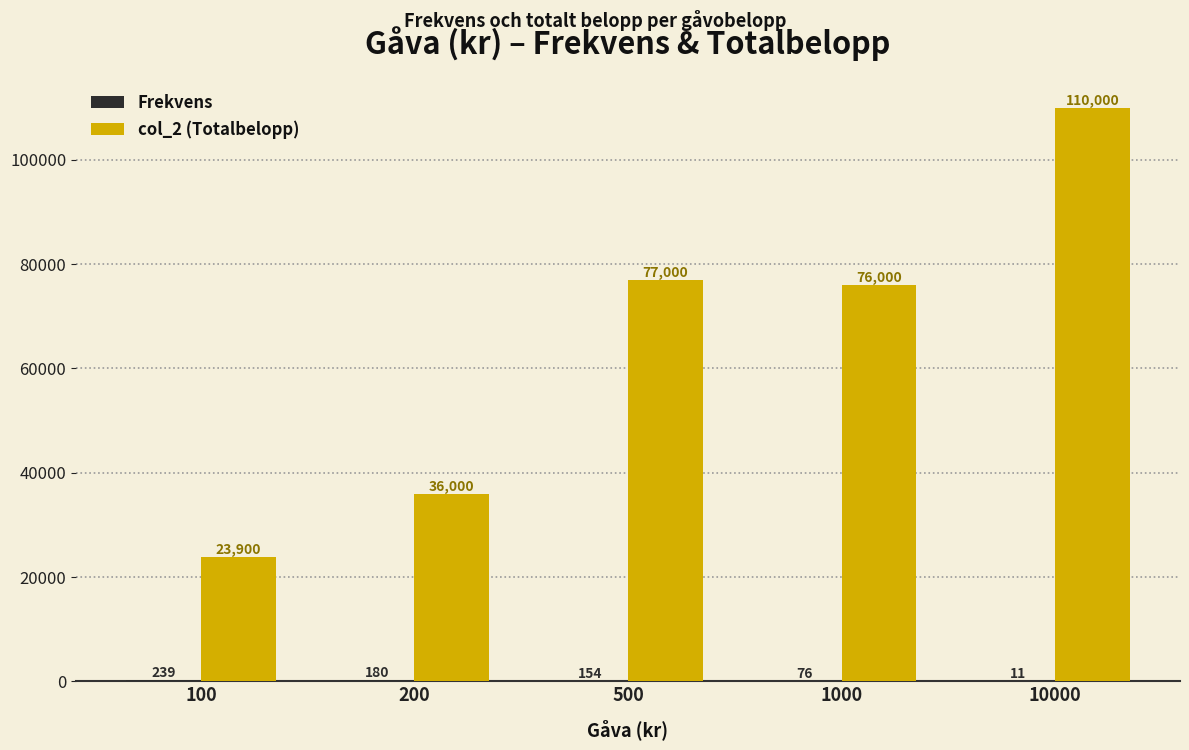

The value of col_2 (Totalbelopp) at 100 is 12733. True or false?

False